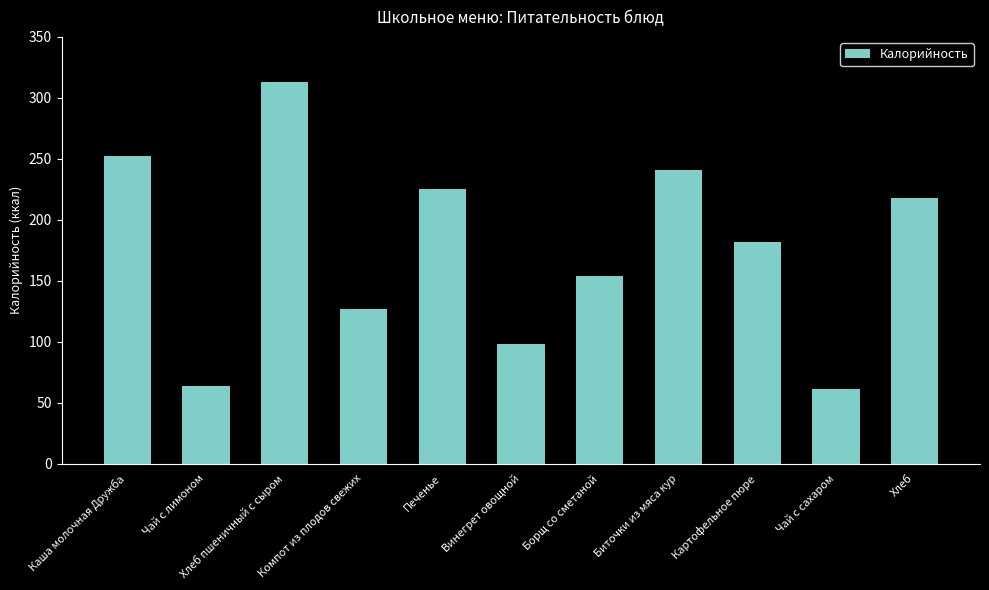

What is the label of the 11th bar from the left?

Хлеб